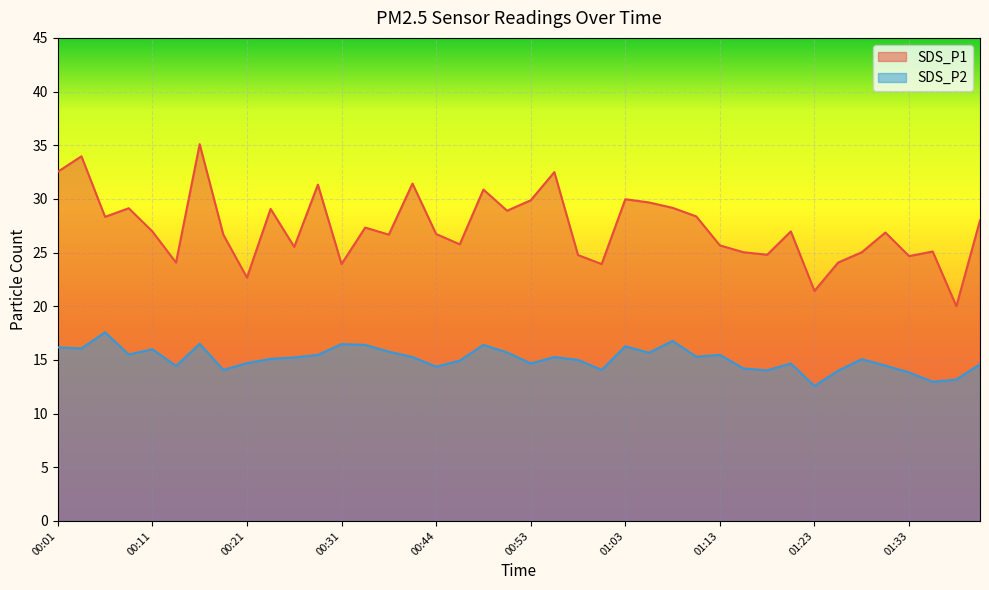

What are all the series names shown in the legend?

SDS_P1, SDS_P2